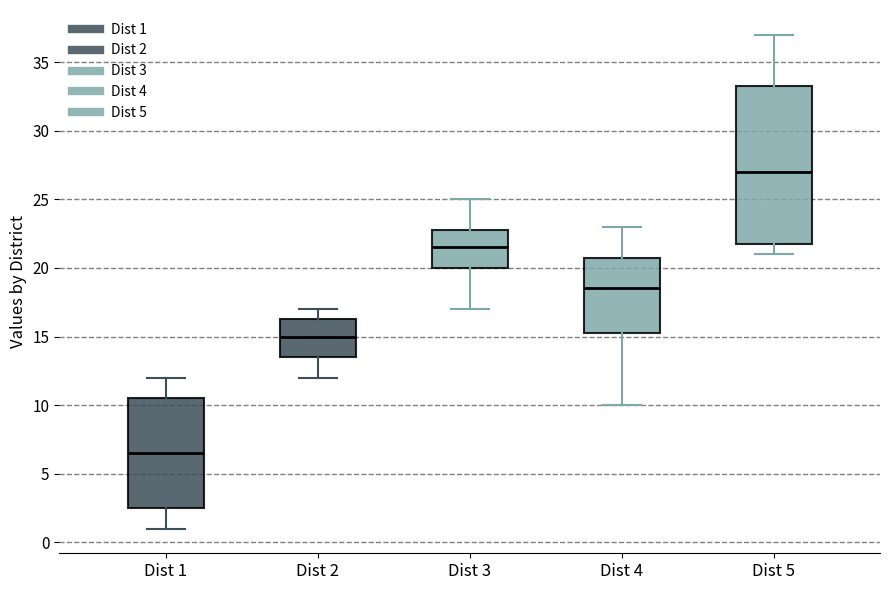

Comparing the boxes themselves (not the whiskers), which one is the tallest?

Dist 5